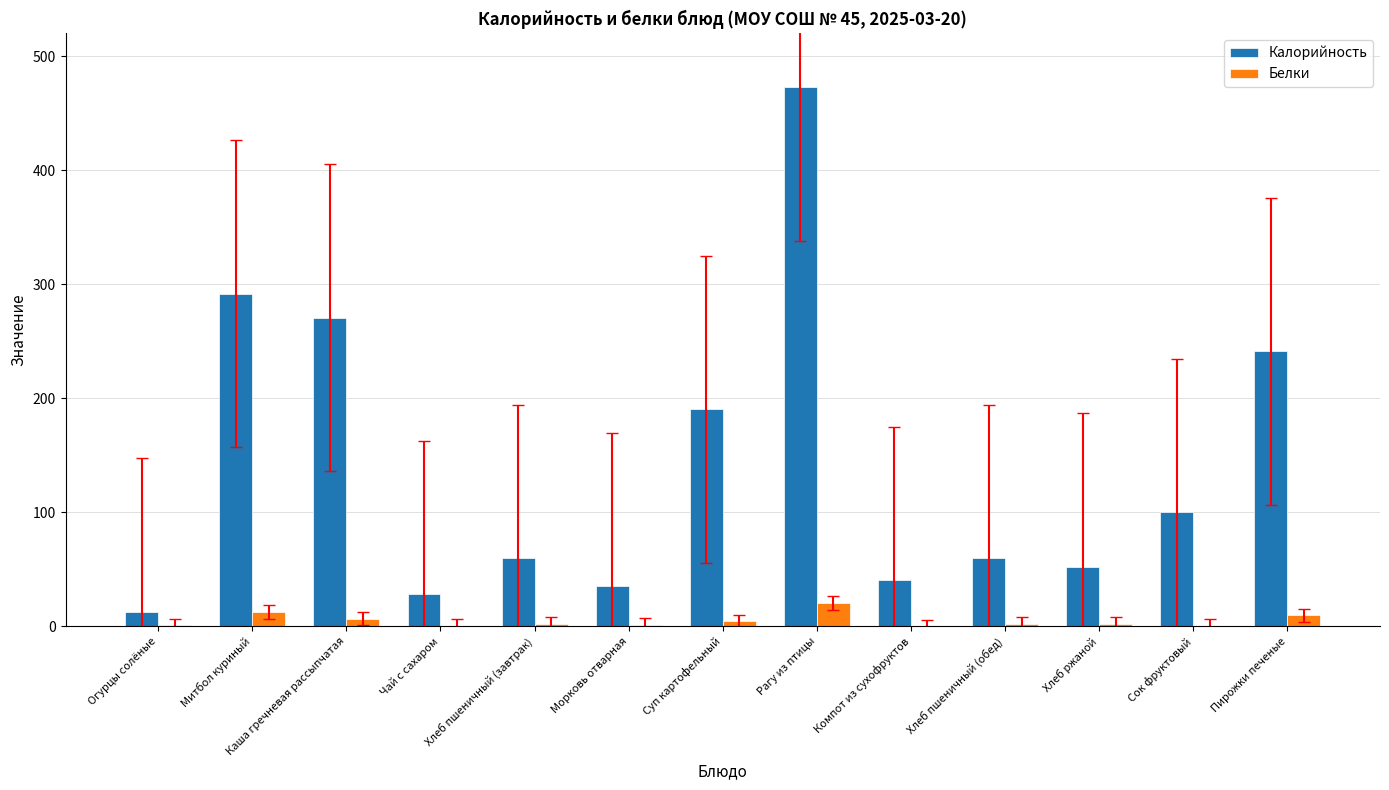

At which category is the sum across all series the highest?

Рагу из птицы